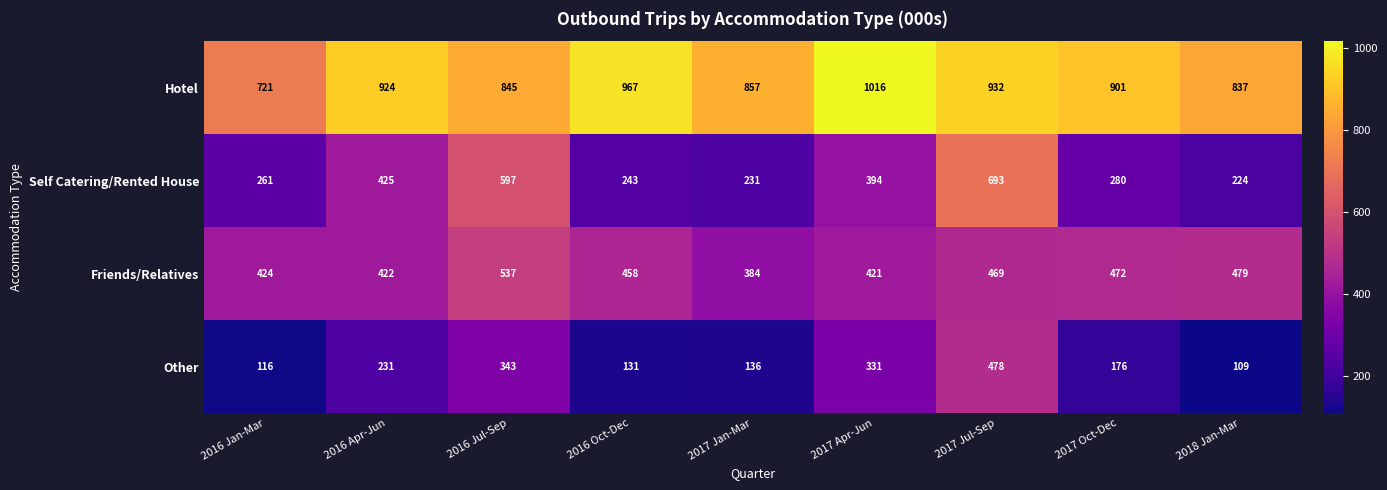

What is the total value across all series at 2017 Oct-Dec?

1829